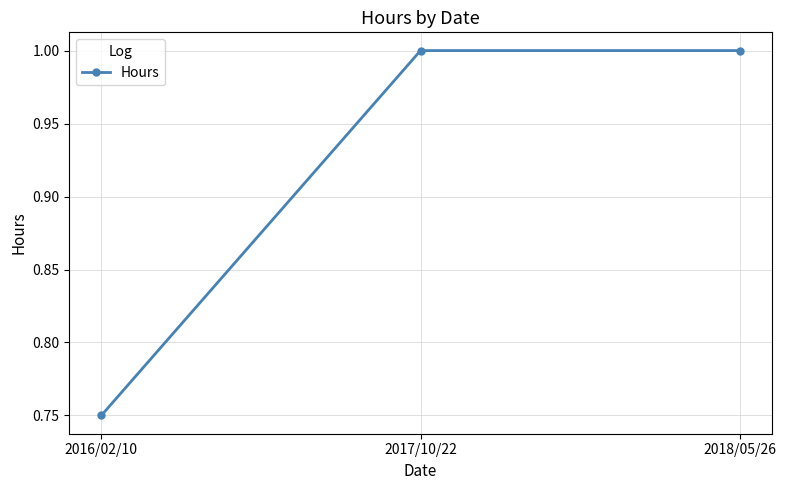

What is the ratio of the value at 2017/10/22 to the value at 2018/05/26?

1.0